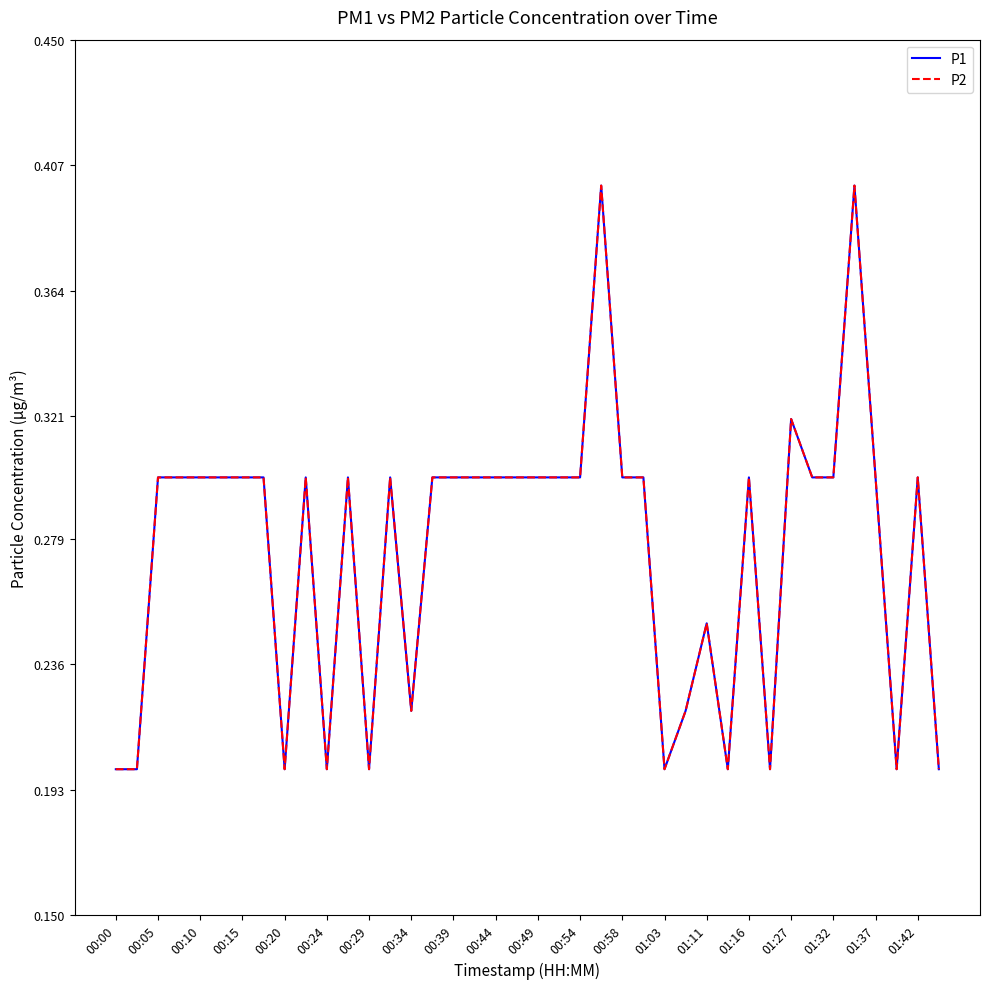

Reading right to left, what are all the values shown in this chart?

P1: 0.2	0.3	0.2	0.3	0.4	0.3	0.3	0.3	0.2	0.3	0.2	0.2	0.2	0.2	0.3	0.3	0.4	0.3	0.3	0.3	0.3	0.3	0.3	0.3	0.3	0.2	0.3	0.2	0.3	0.2	0.3	0.2	0.3	0.3	0.3	0.3	0.3	0.3	0.2	0.2
P2: 0.2	0.3	0.2	0.3	0.4	0.3	0.3	0.3	0.2	0.3	0.2	0.2	0.2	0.2	0.3	0.3	0.4	0.3	0.3	0.3	0.3	0.3	0.3	0.3	0.3	0.2	0.3	0.2	0.3	0.2	0.3	0.2	0.3	0.3	0.3	0.3	0.3	0.3	0.2	0.2